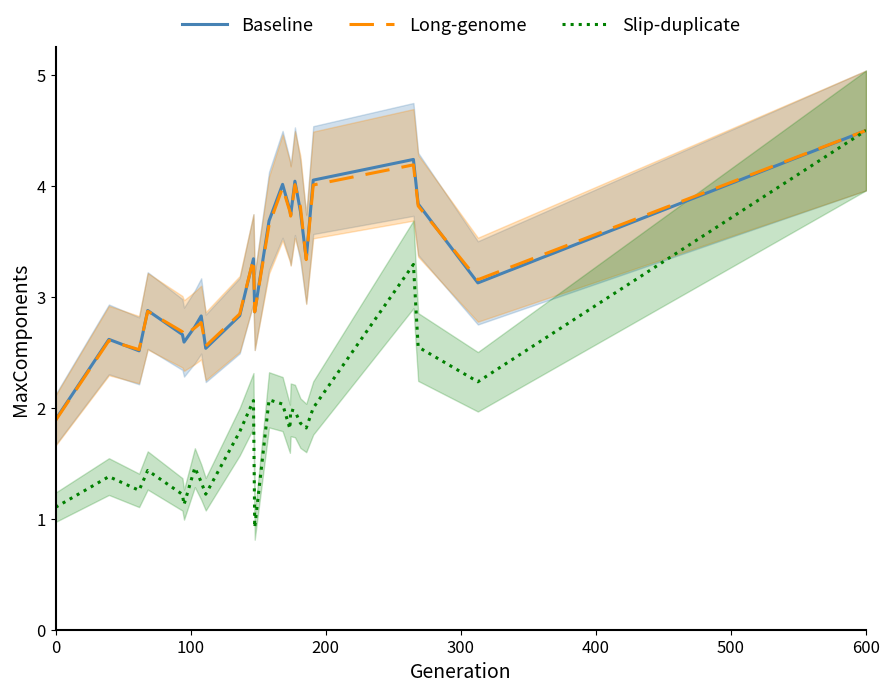

What is the maximum value shown in the chart?

4.5